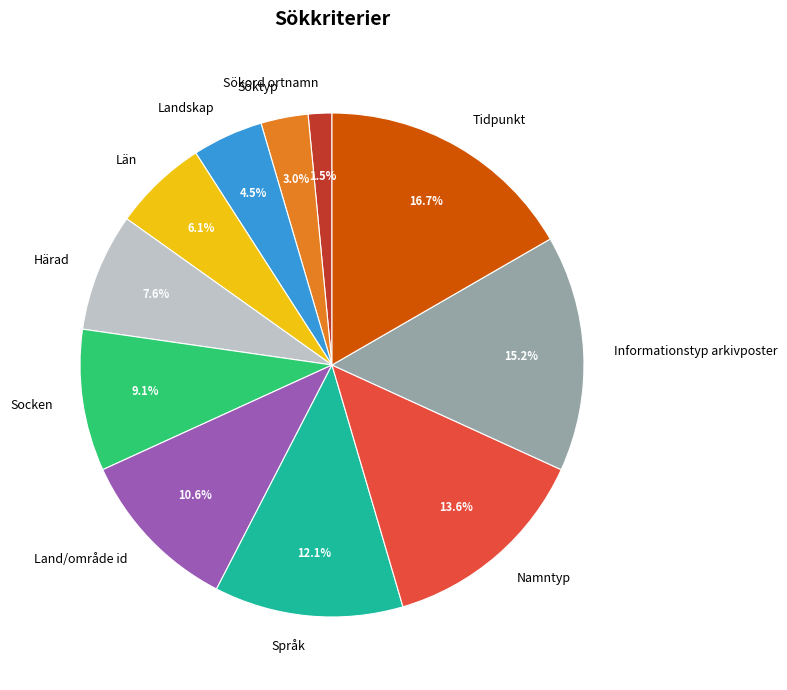

To the nearest percent, what percentage of the pie is Tidpunkt?

17%